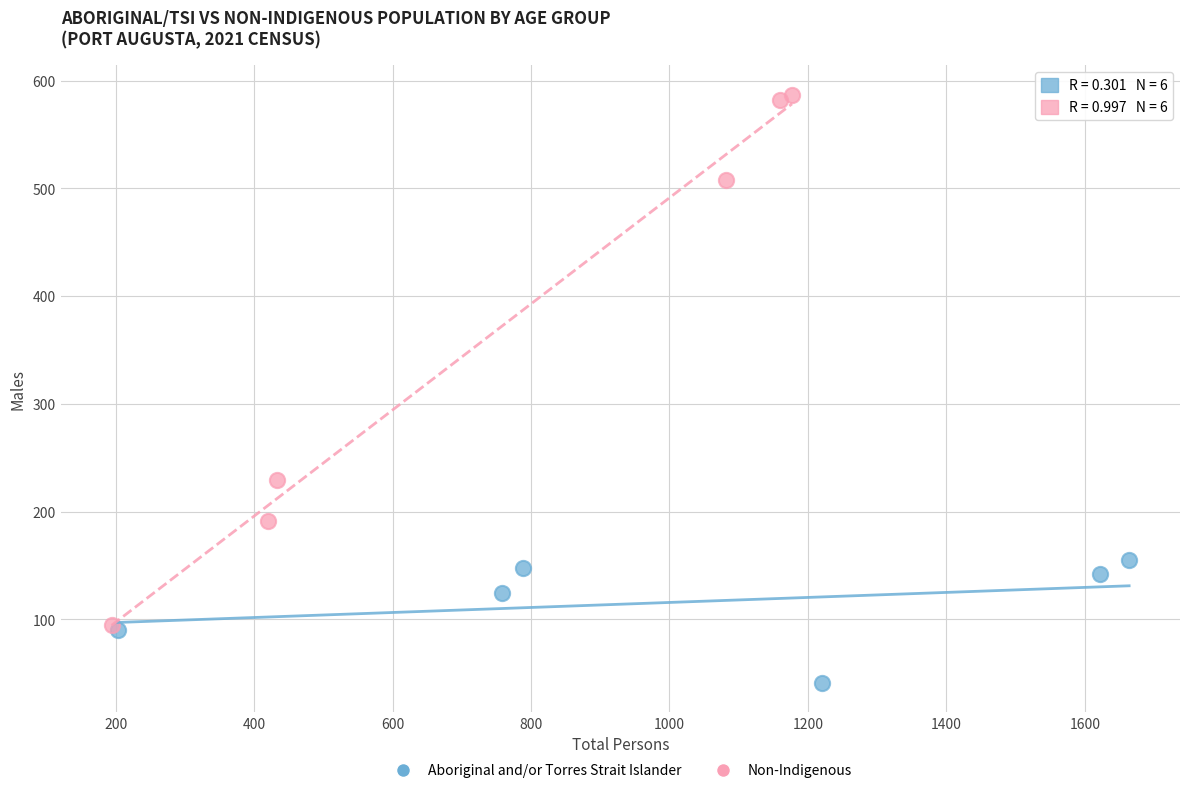

Which series has the widest spread of Y values?

Non-Indigenous